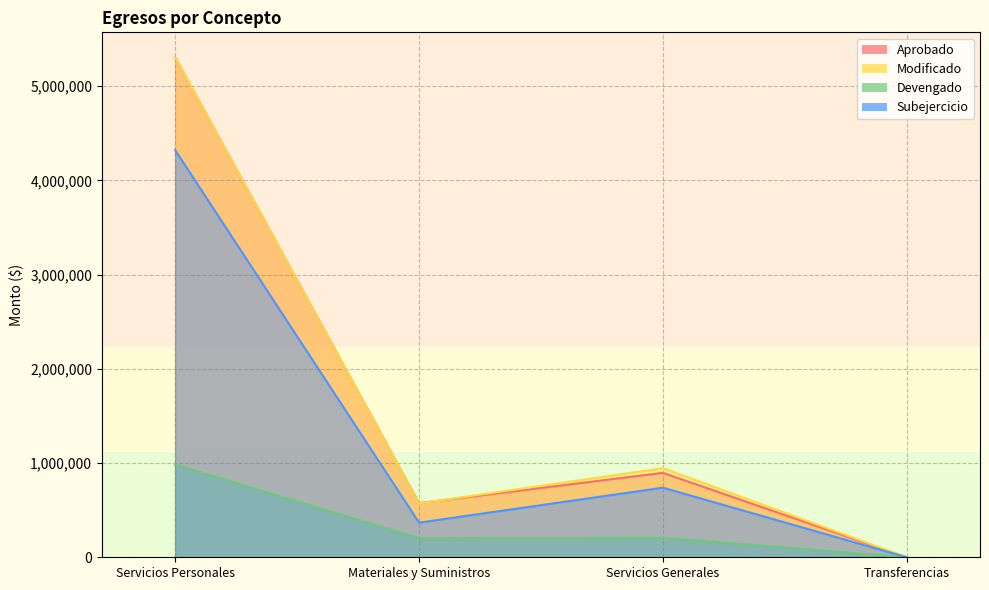

Rank the categories by Modificado value from lowest to highest.

Transferencias, Materiales y Suministros, Servicios Generales, Servicios Personales